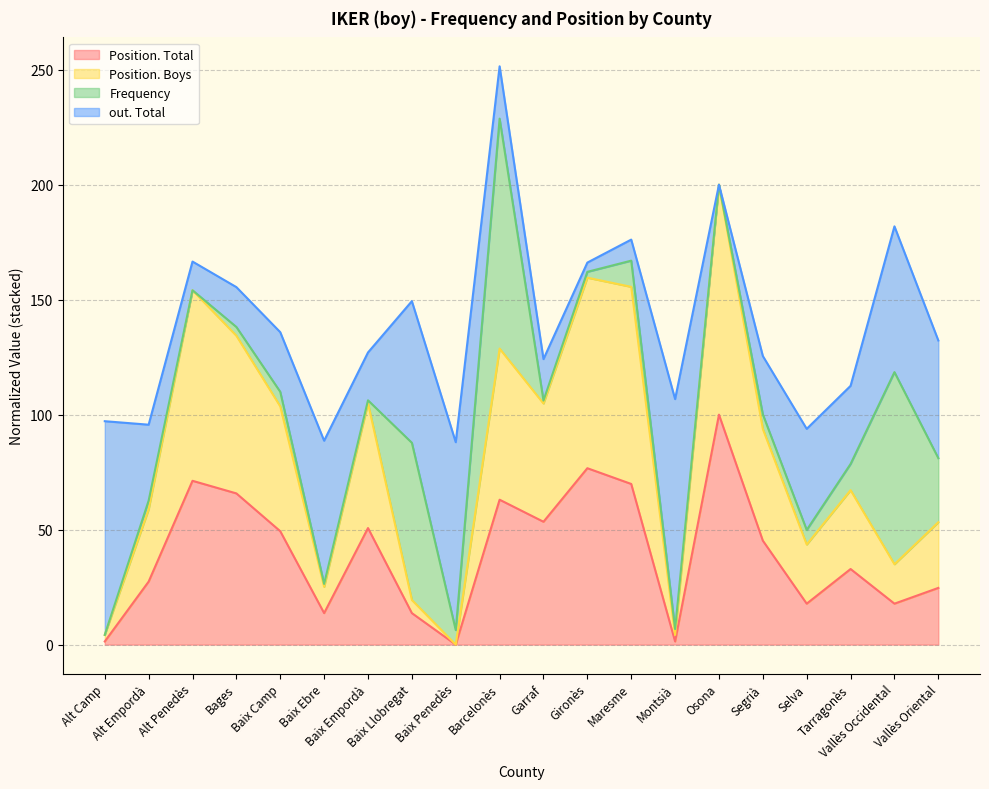

What is the highest value of the Position. Total series?

100.0